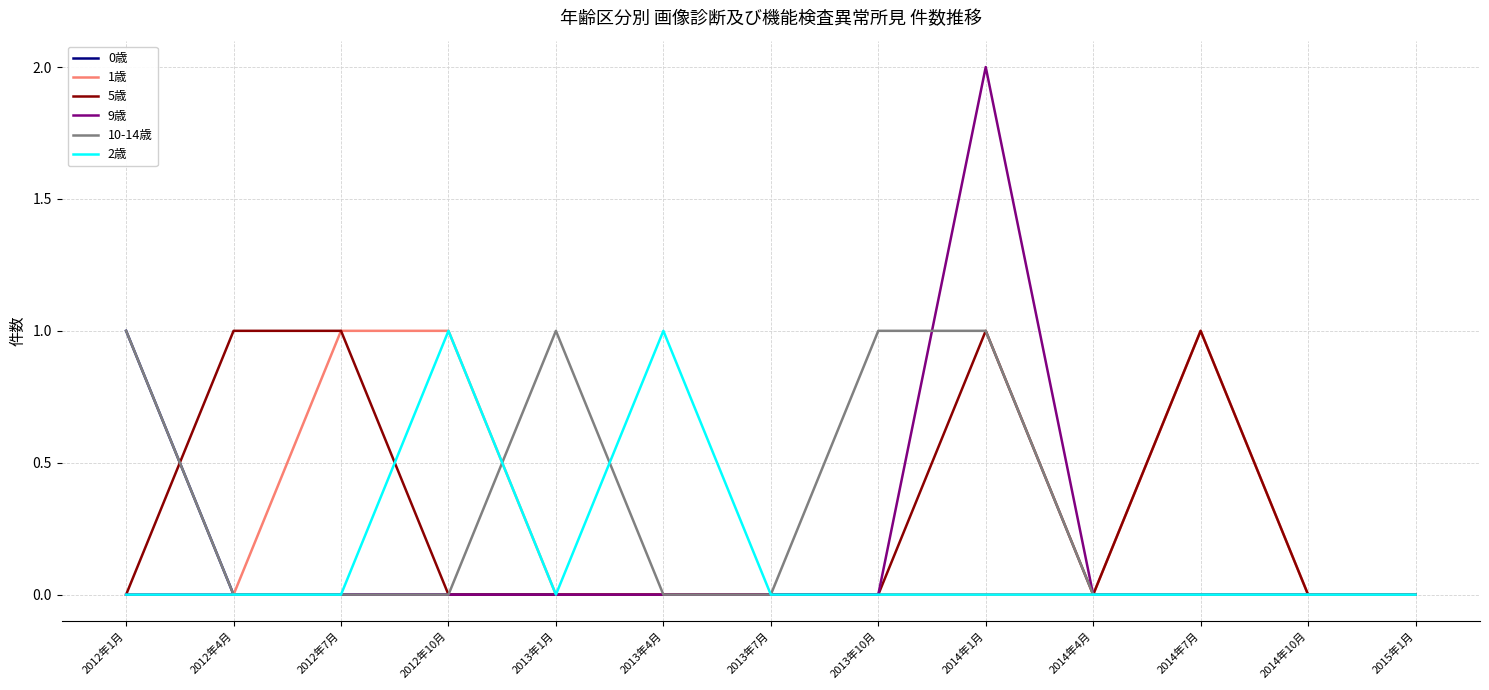

At which label does 9歳 reach its peak?

2014年1月